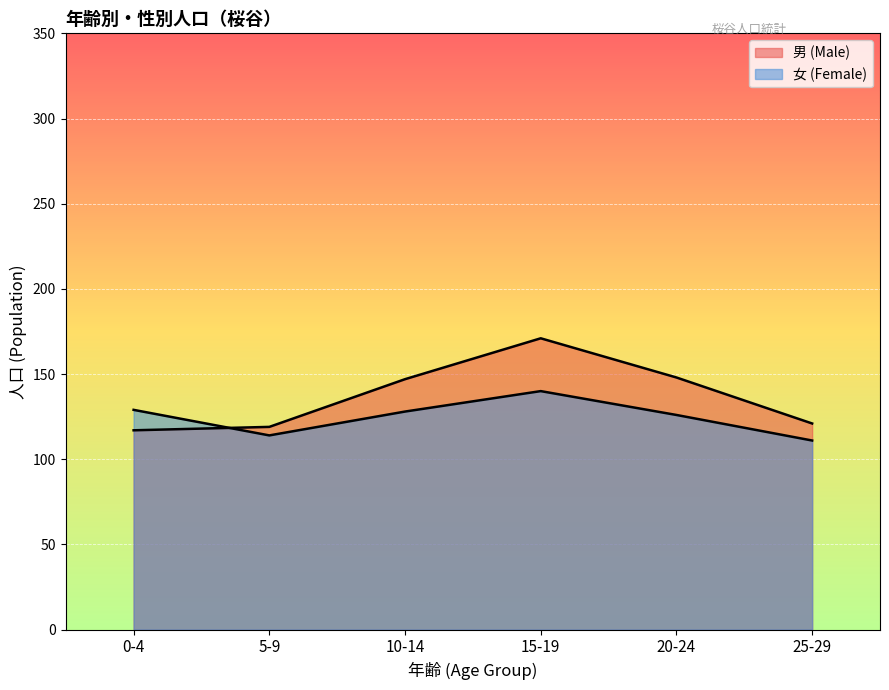

Reading left to right, extract all data points from this chart.

男 (Male): 117	119	147	171	148	121
女 (Female): 129	114	128	140	126	111